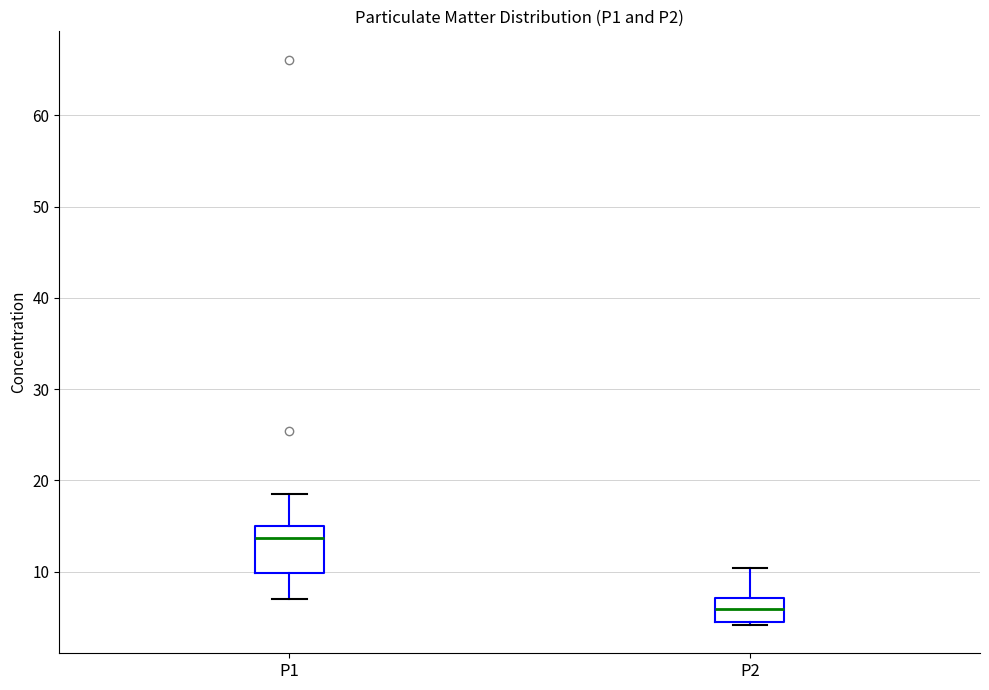

Which box has the highest median line?

P1